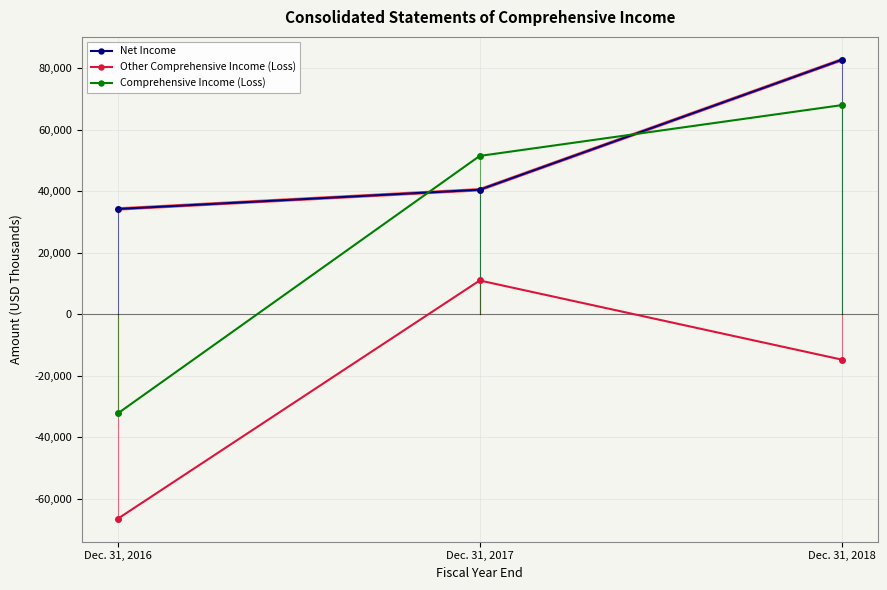

At how many categories does at least one series exceed 9130?

3